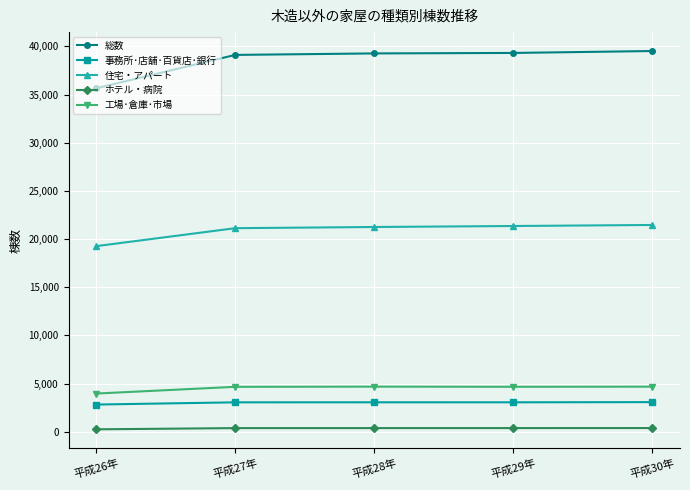

Which series has the largest total across all categories?

総数